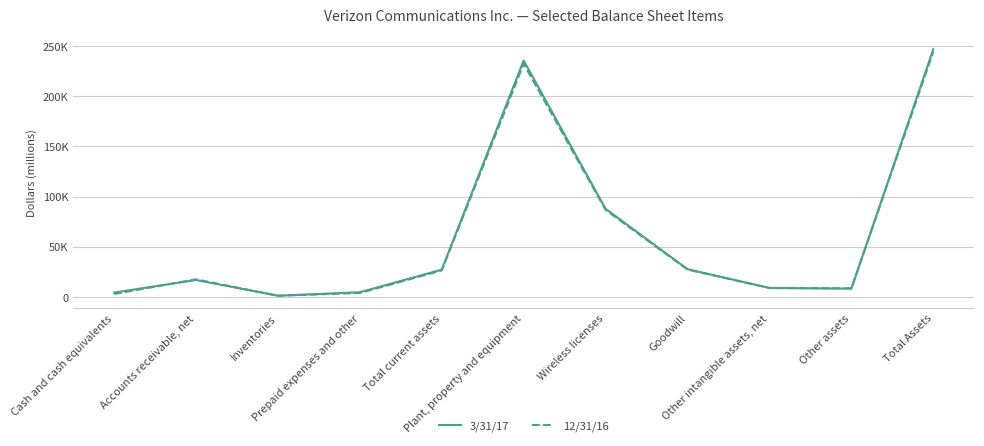

What are all the series names shown in the legend?

3/31/17, 12/31/16